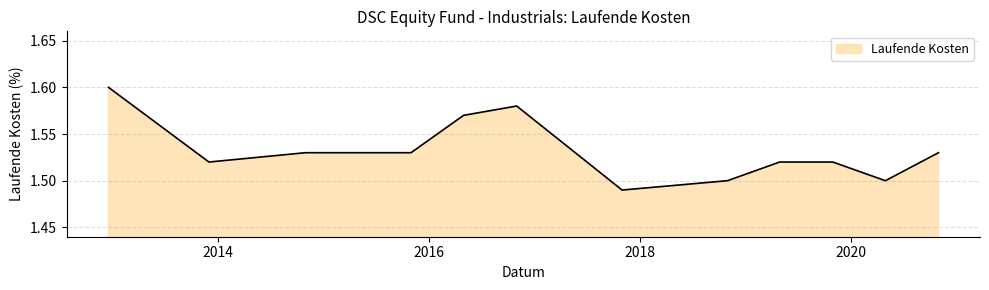

Where is the first local minimum?

2013-11-30